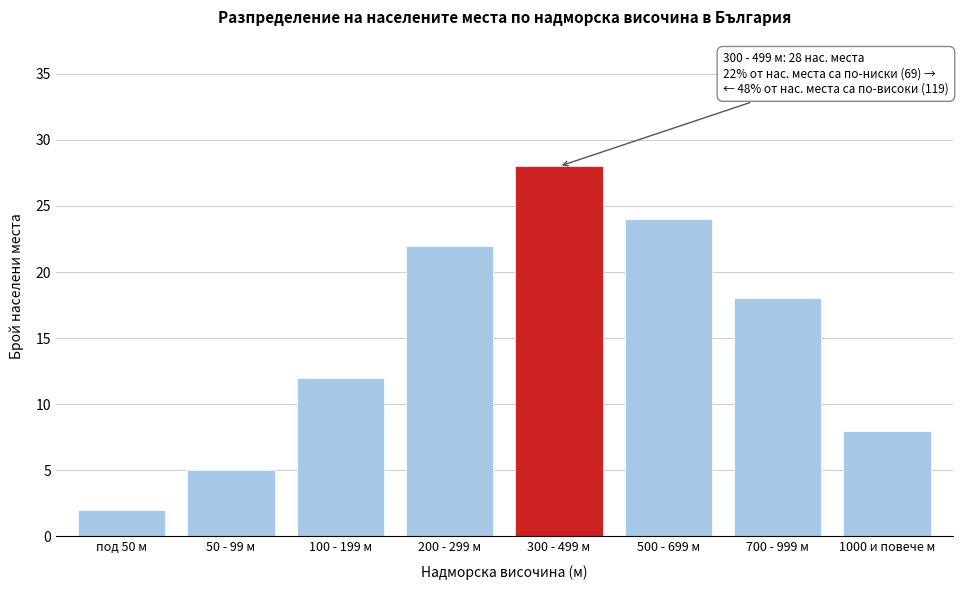

Reading right to left, list all the values displayed in this chart.

1000 и повече м=8	700 - 999 м=18	500 - 699 м=24	300 - 499 м=28	200 - 299 м=22	100 - 199 м=12	50 - 99 м=5	под 50 м=2